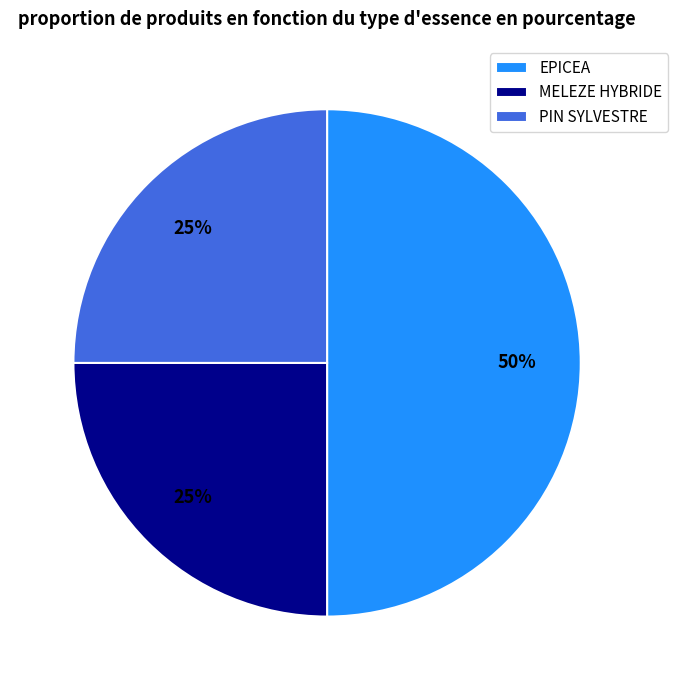

To the nearest percent, what is the combined percentage of EPICEA and PIN SYLVESTRE?

75%